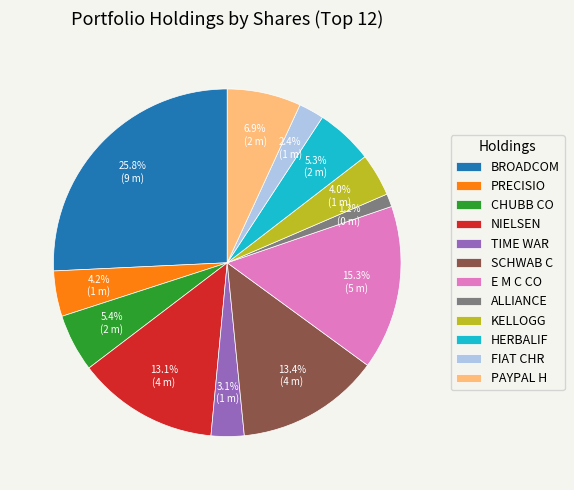

To the nearest percent, what is the combined percentage of PRECISIO and BROADCOM?

30%